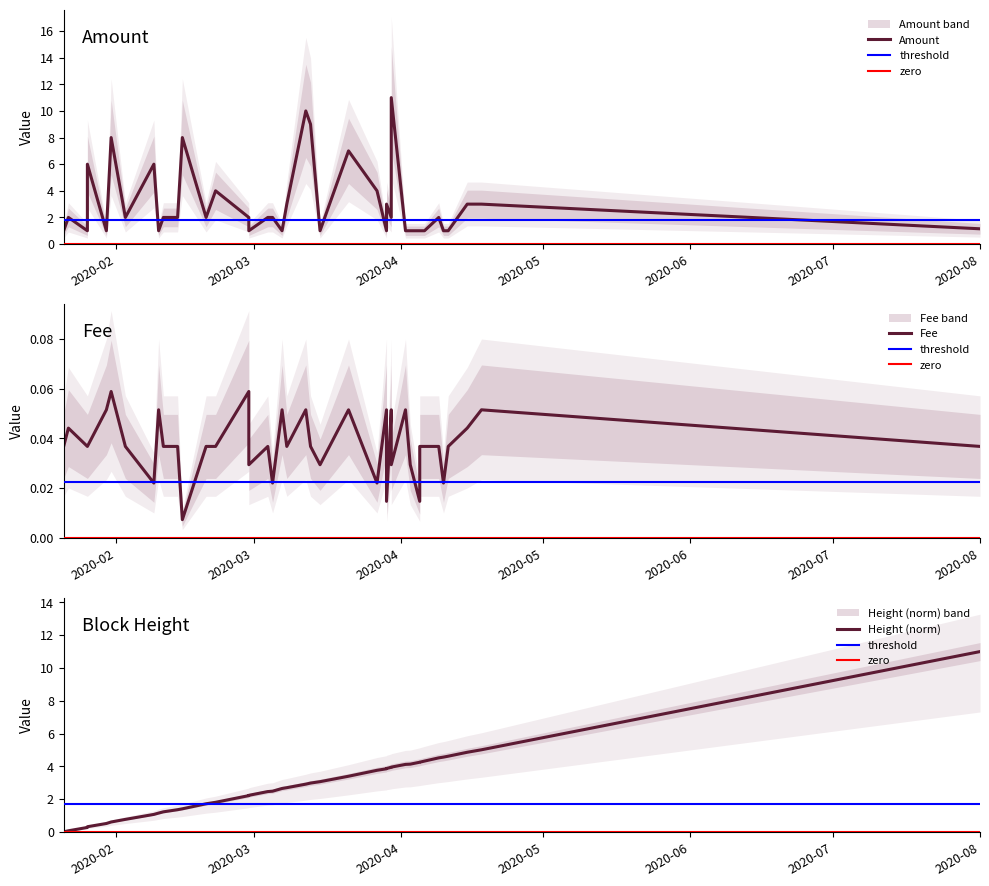

Reading left to right, what are all the values shown in this chart?

Amount: 1.0	2.0	1.0	6.0	1.0	8.0	2.0	6.0	1.0	2.0	2.0	8.0	2.0	4.0	2.0	1.0	2.0	2.0	1.0	3.0	10.0	9.0	1.0	7.0	4.0	1.0	3.0	2.0	11.0	1.0	1.0	1.0	1.0	1.0	2.0	1.0	1.0	3.0	3.0	1.1
Fee: 0.0	0.0	0.0	0.0	0.1	0.1	0.0	0.0	0.1	0.0	0.0	0.0	0.0	0.0	0.1	0.0	0.0	0.0	0.1	0.0	0.1	0.0	0.0	0.1	0.0	0.1	0.0	0.1	0.0	0.1	0.0	0.0	0.0	0.0	0.0	0.0	0.0	0.0	0.1	0.0
Height: 0.0	0.1	0.3	0.3	0.5	0.6	0.8	1.1	1.1	1.2	1.4	1.4	1.7	1.8	2.2	2.2	2.5	2.5	2.6	2.7	2.9	3.0	3.1	3.4	3.8	3.8	3.9	3.9	3.9	4.1	4.1	4.2	4.3	4.3	4.5	4.6	4.6	4.9	5.0	11.0